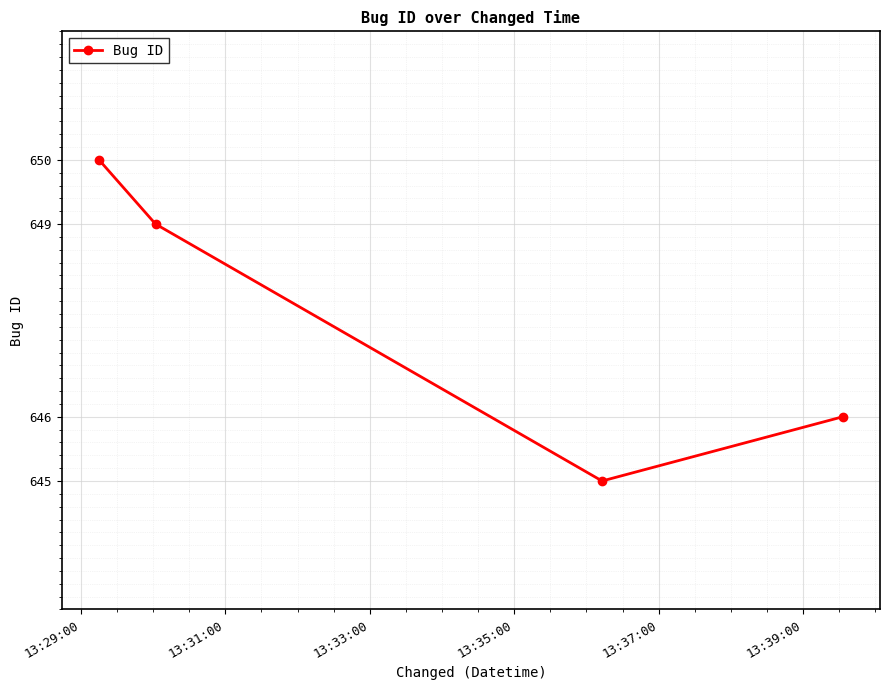

What is the difference between the second highest and second lowest values?

3